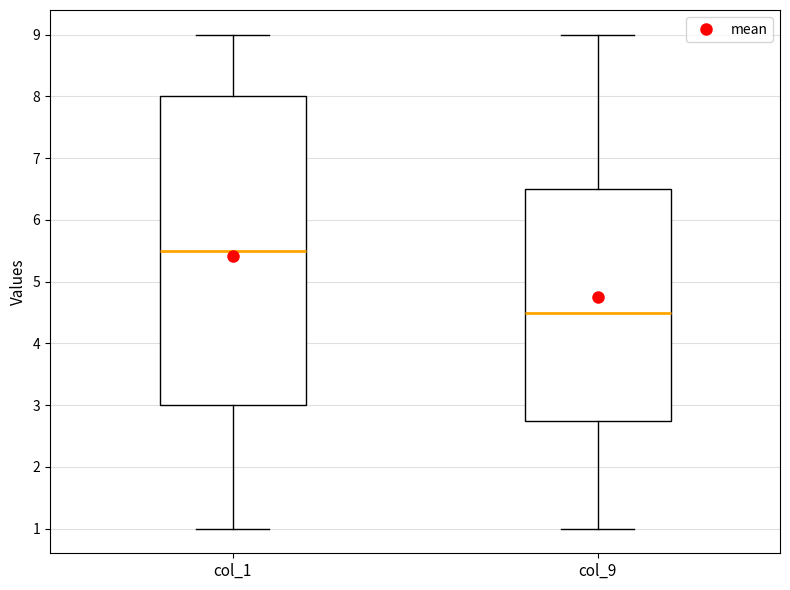

Which box is the tallest, from its lower edge to its upper edge?

col_1